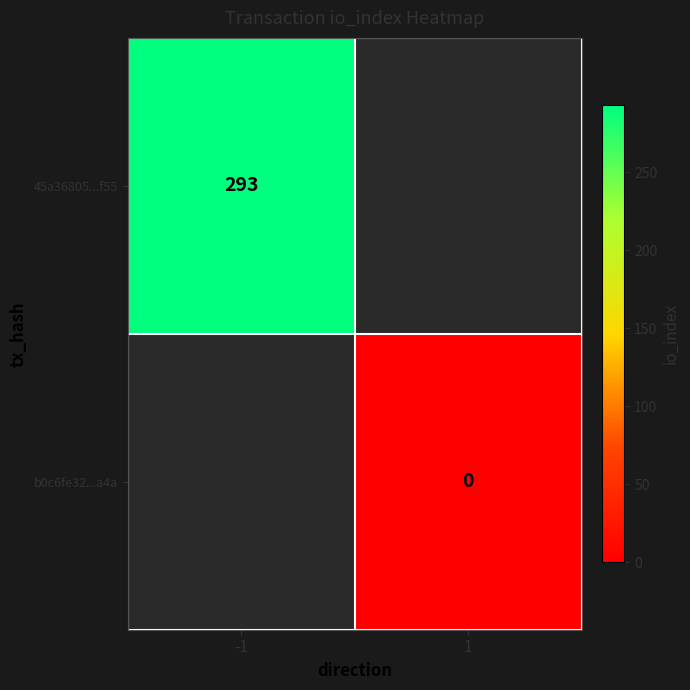

Which has a higher value, 1 or -1?

-1